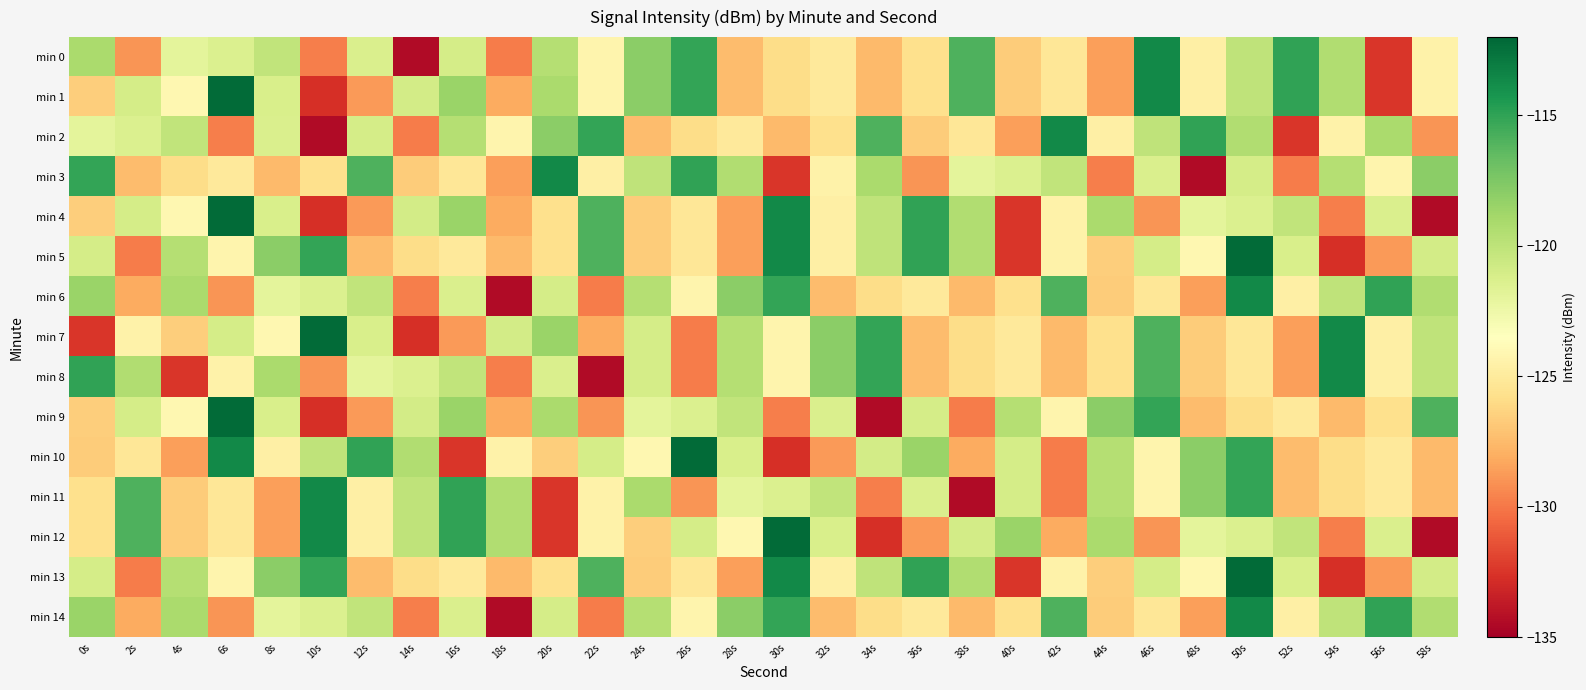

Which label corresponds to the smallest value in the chart?

14s